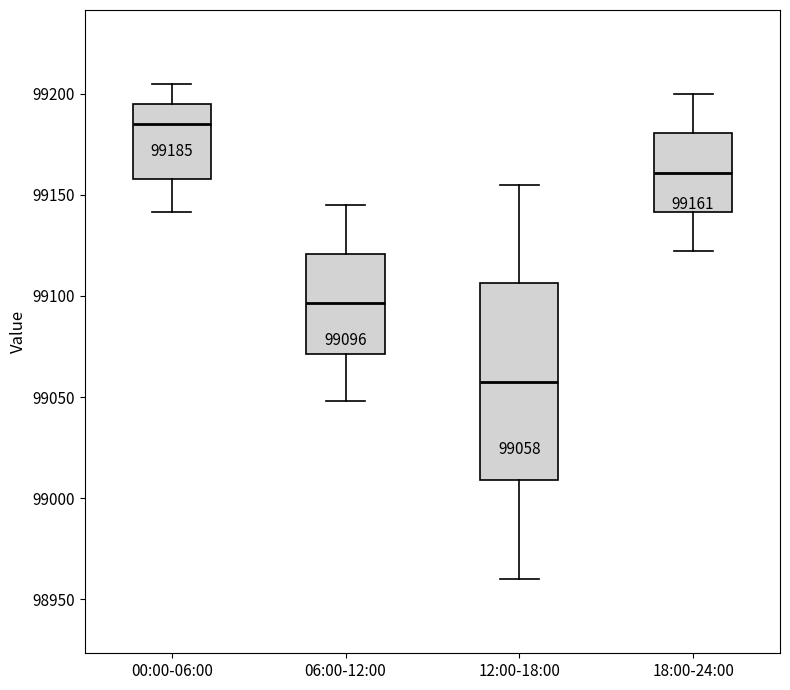

Which box has the lowest median line?

12:00-18:00